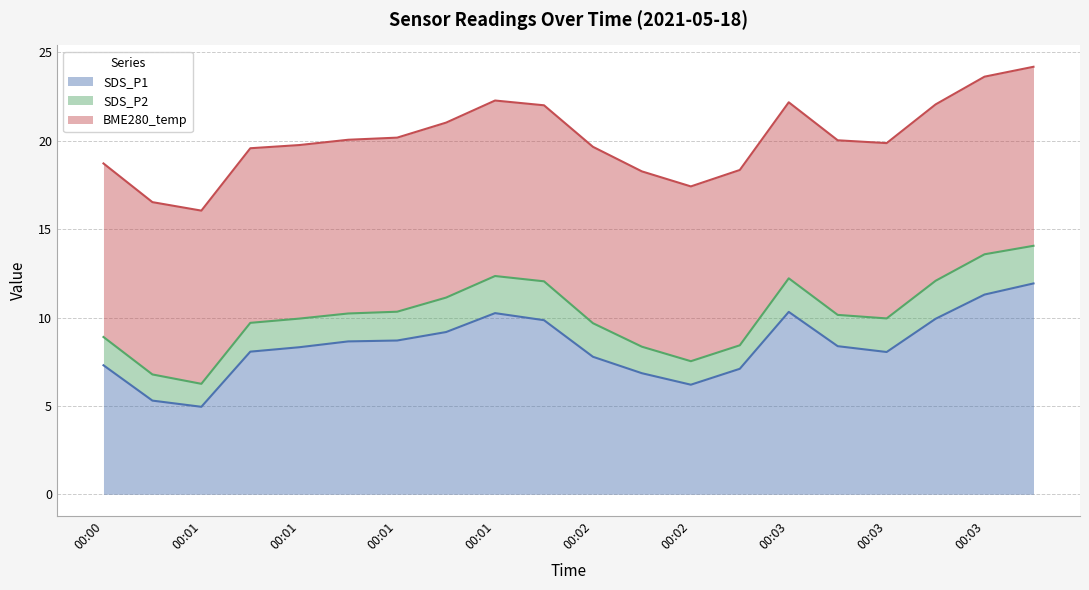

What is the value of the SDS_P2 point at the 15th from the left?

1.9